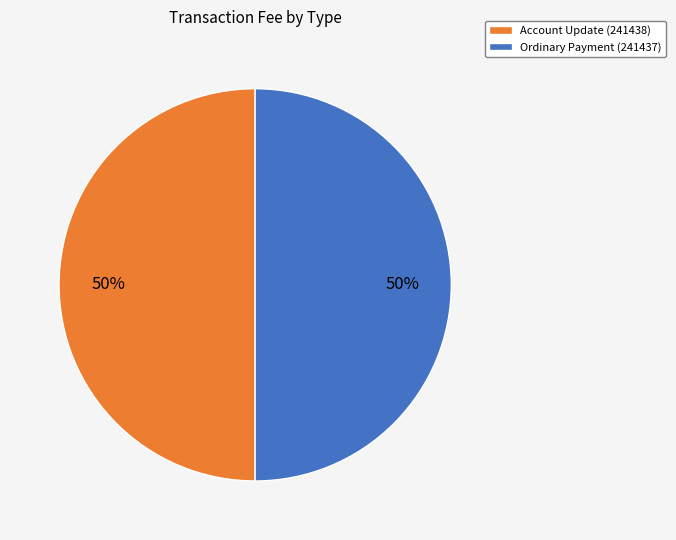

To the nearest percent, what is the difference between the Account Update (241438) and Ordinary Payment (241437) slice percentages?

0%